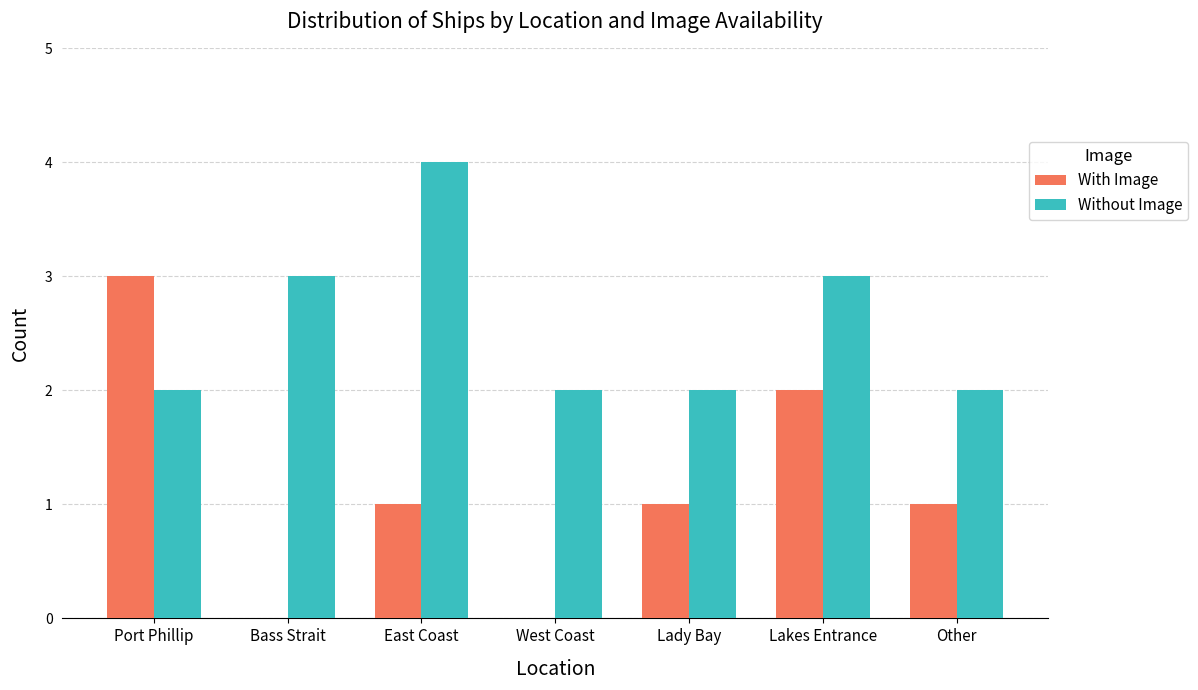

What is the total value across all series at East Coast?

5